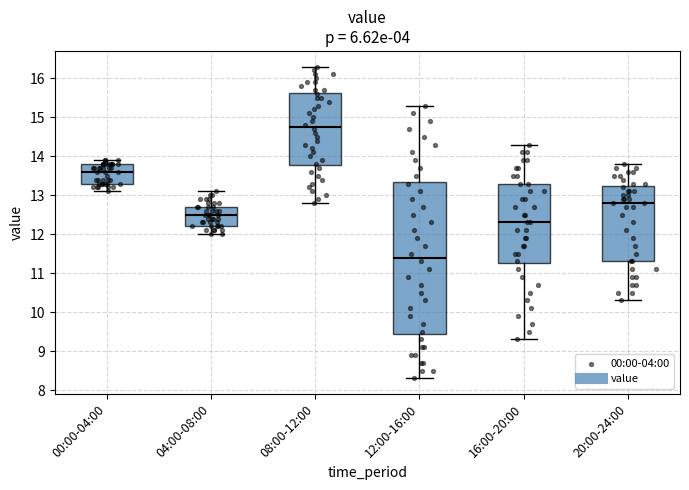

Reading left to right, read every box against the y-axis: the position of its median line, the range the box covers, and the ends of its whiskers. The values are not printed on the chart, so give them approximately, as read against the axis.

00:00-04:00: median 13.6, box 13.3 to 13.8, whiskers 13.1 to 13.9
04:00-08:00: median 12.5, box 12.2 to 12.7, whiskers 12.0 to 13.1
08:00-12:00: median 14.8, box 13.8 to 15.6, whiskers 12.8 to 16.3
12:00-16:00: median 11.4, box 9.5 to 13.4, whiskers 8.3 to 15.3
16:00-20:00: median 12.3, box 11.3 to 13.3, whiskers 9.3 to 14.3
20:00-24:00: median 12.8, box 11.3 to 13.2, whiskers 10.3 to 13.8